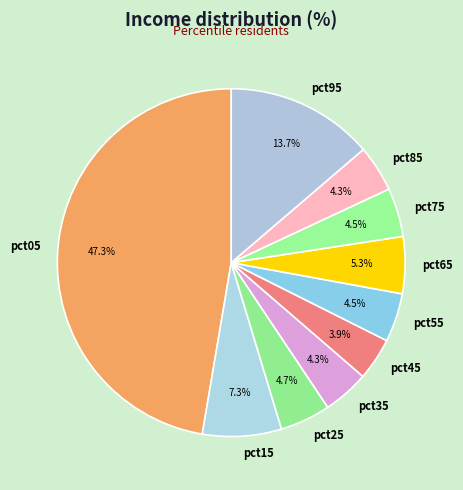

What percentage is the pct85 slice, to the nearest percent?

4%